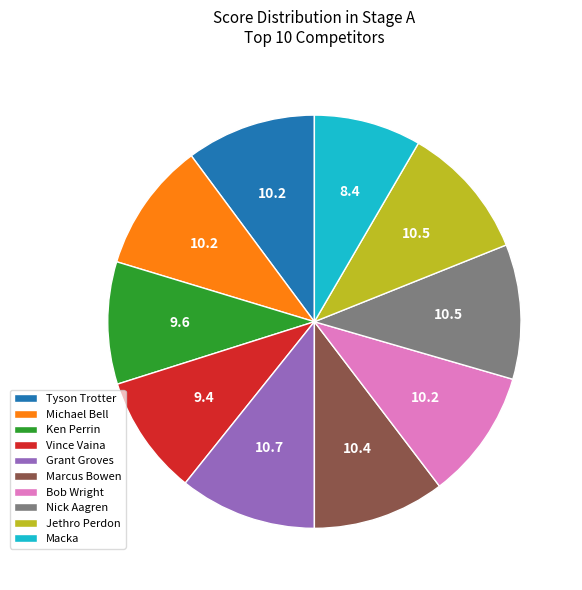

Which category has the smallest portion of the pie?

Macka